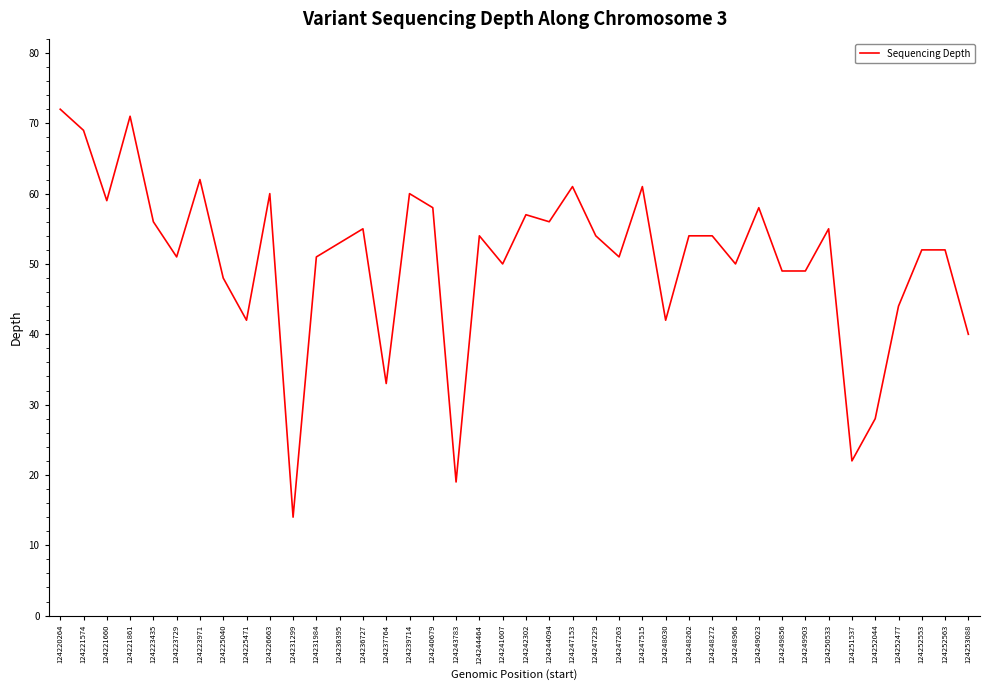

The value at 124236395 is 89. True or false?

False